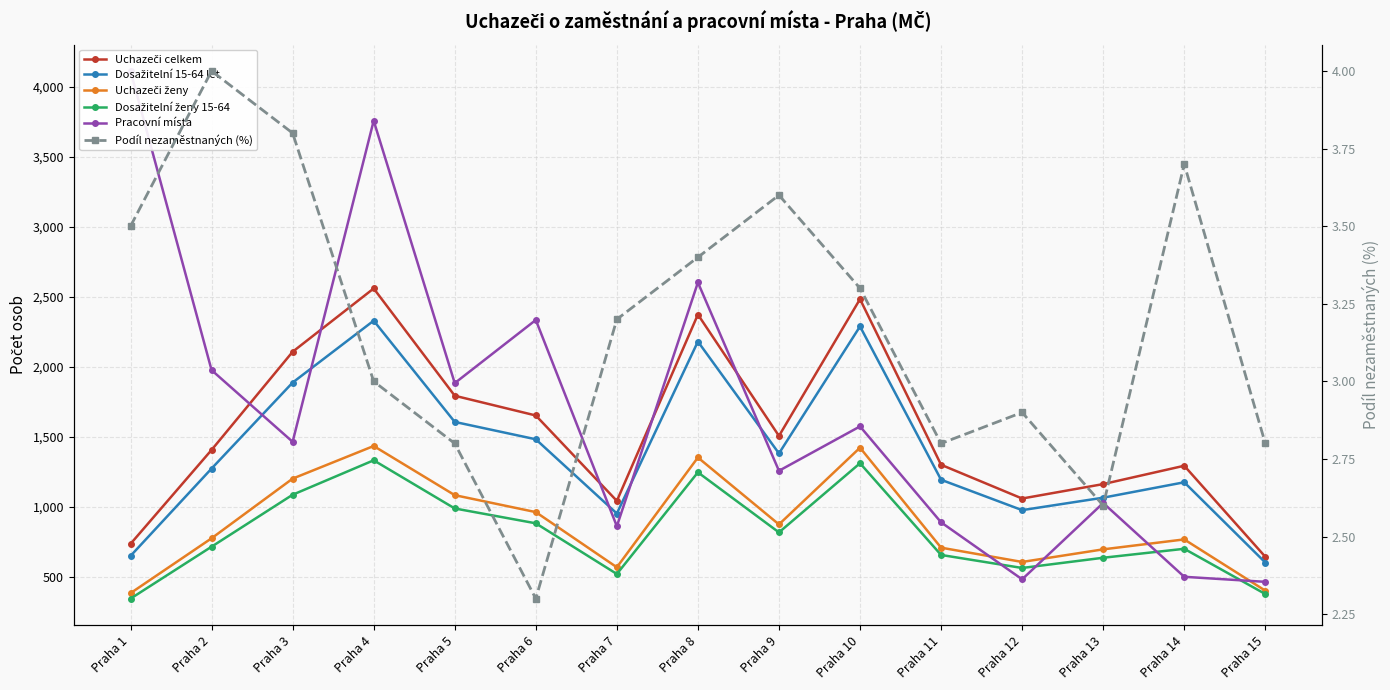

How many lines are shown in the chart?

6